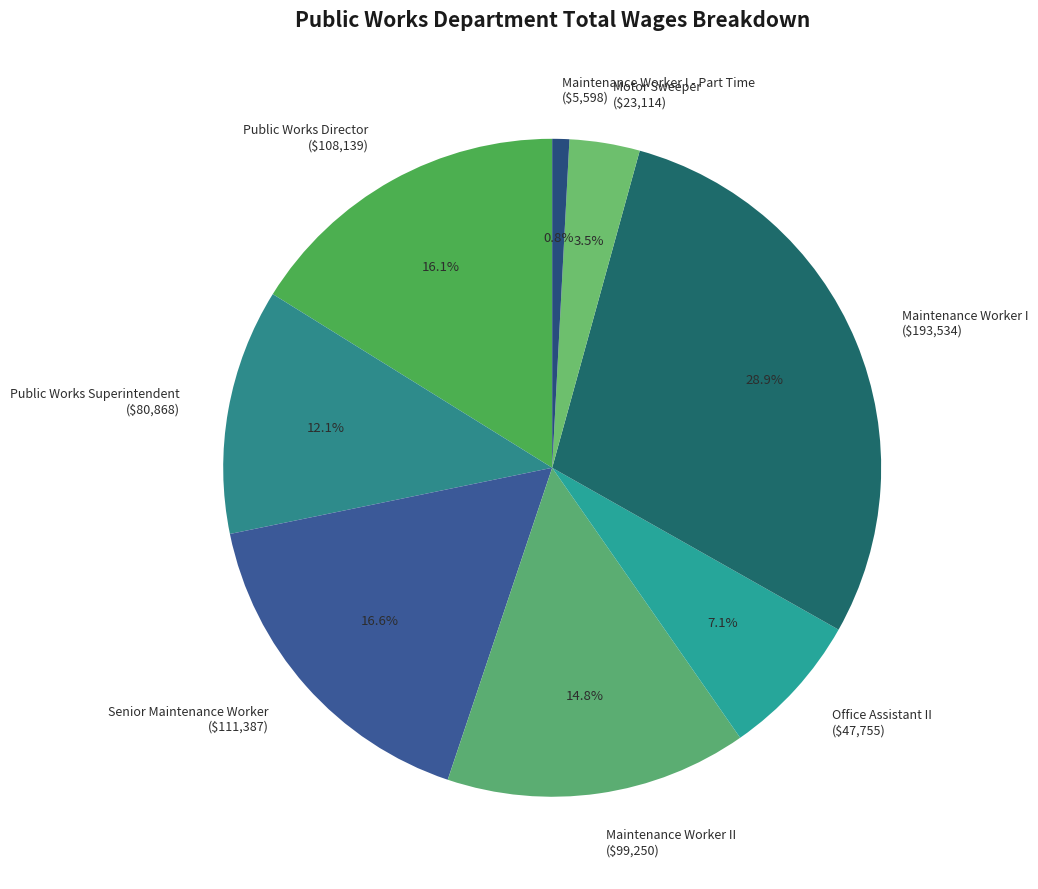

Is there a majority slice in this chart?

No